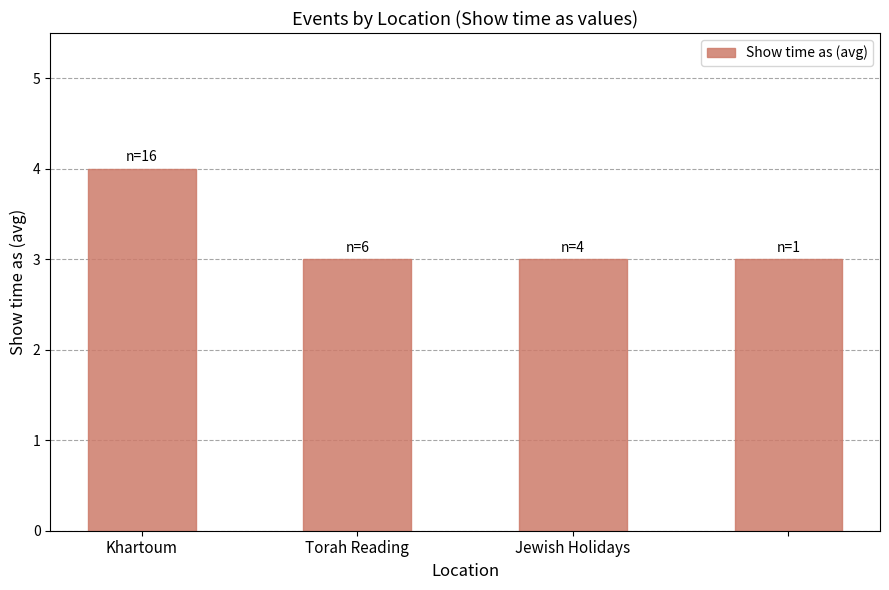

What is the average value?

3